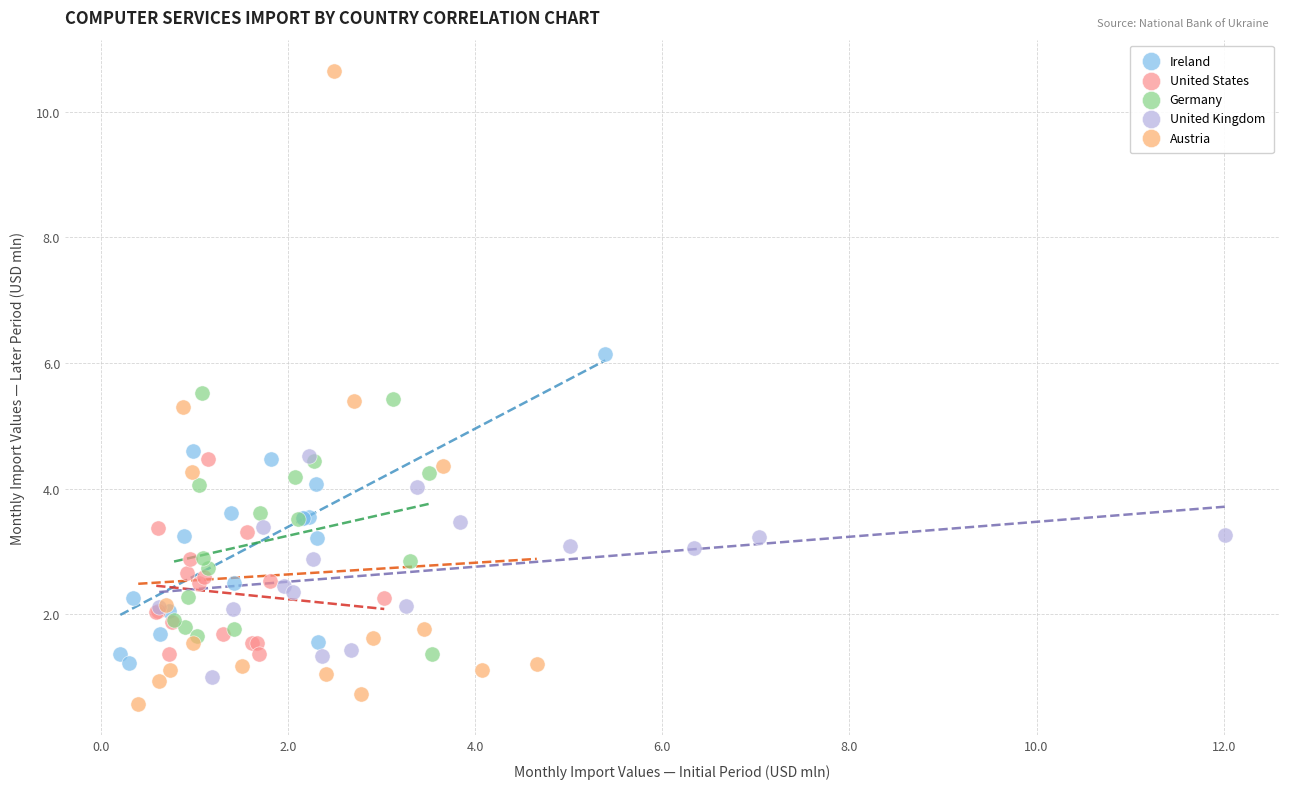

Which series reaches the maximum Y coordinate?

Austria